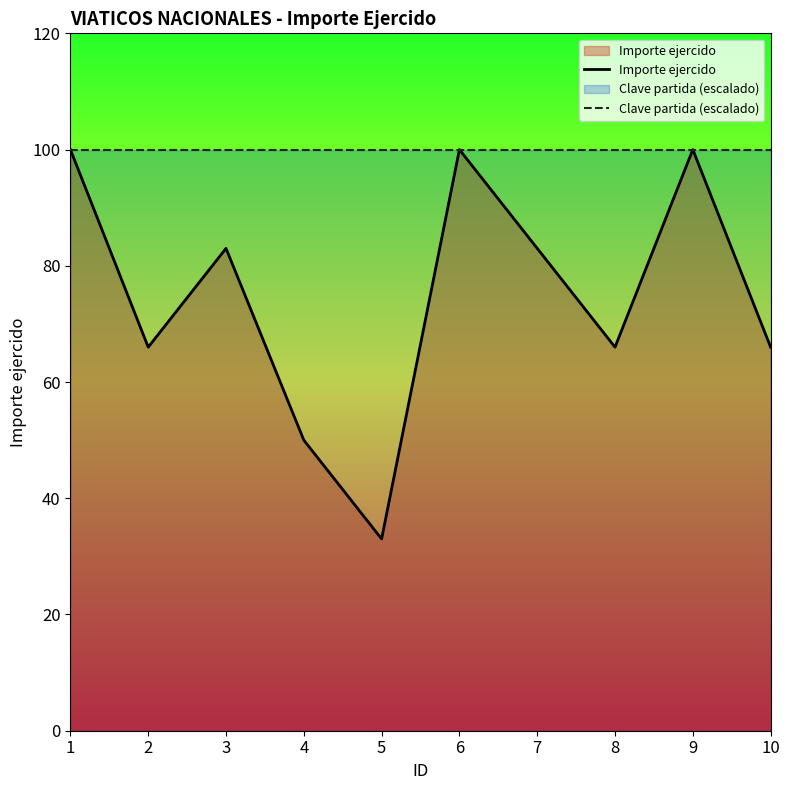

What is the difference between the maximum and second lowest values in the Importe ejercido series?

50